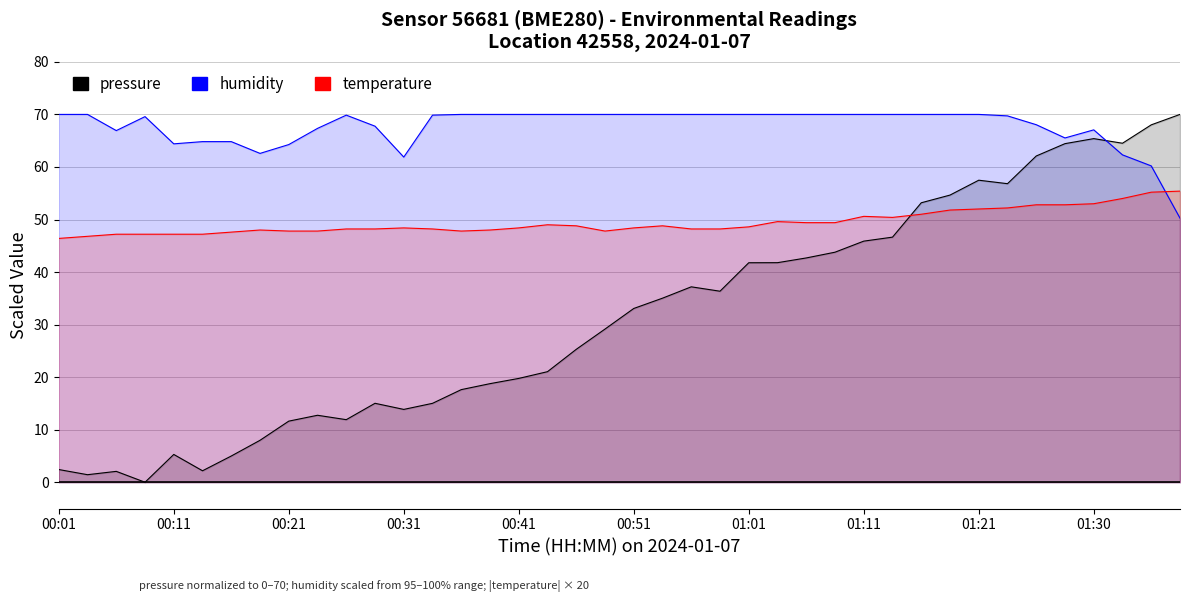

What are all the series names shown in the legend?

pressure, humidity, temperature